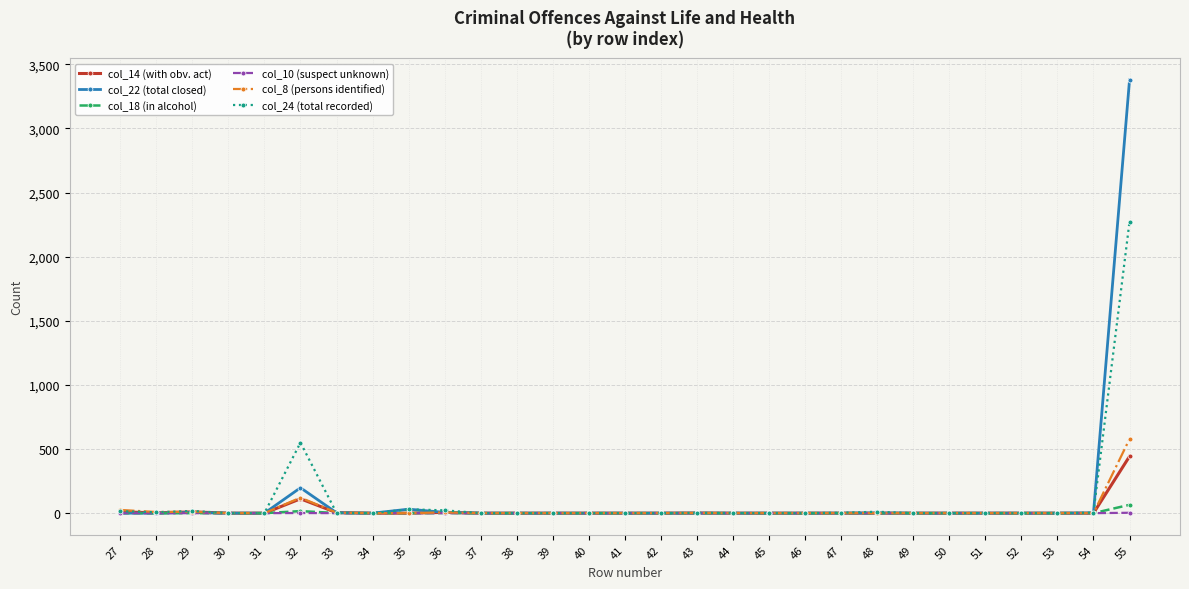

Which series has the widest spread of values?

col_22 (total closed)